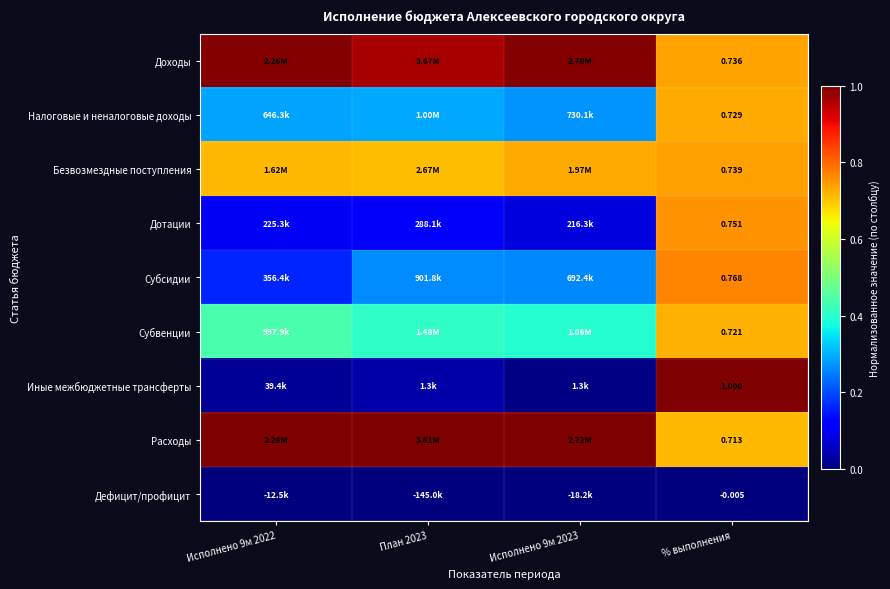

Rank the series at % выполнения from lowest to highest value.

Дефицит/профицит, Расходы, Субвенции, Налоговые и неналоговые доходы, Доходы, Безвозмездные поступления, Дотации, Субсидии, Иные межбюджетные трансферты